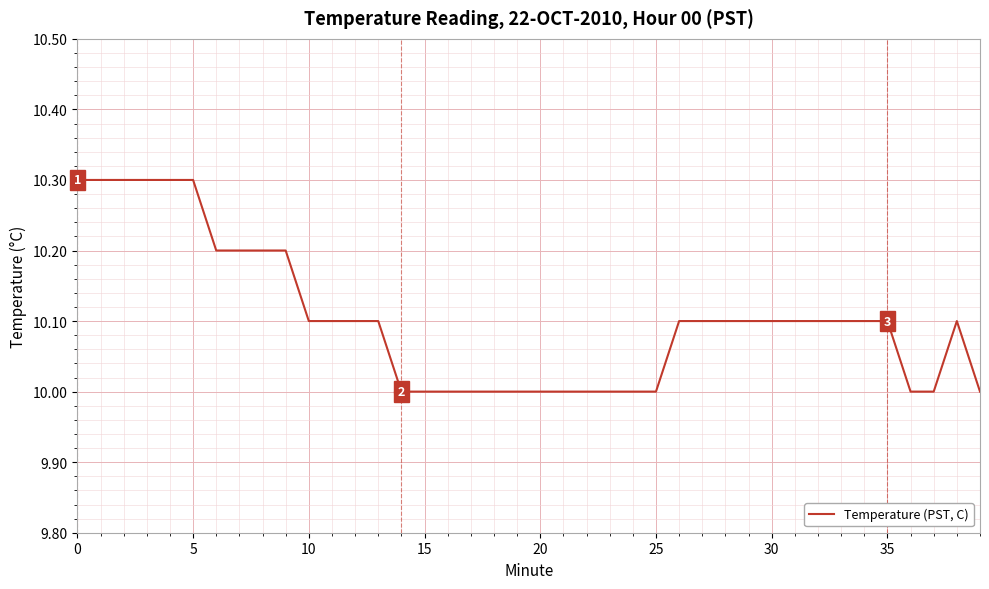

Count the values in the range 10 to 11.

40